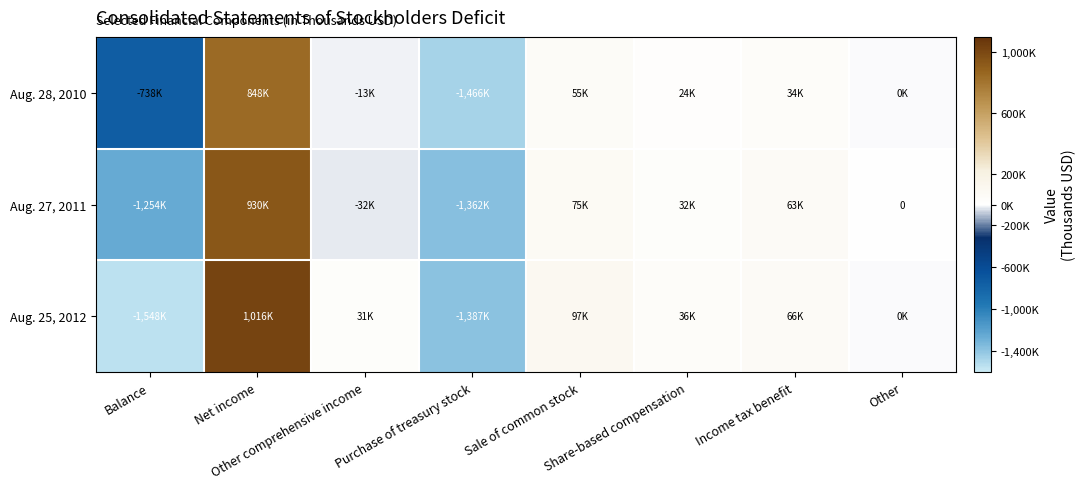

At Purchase of treasury stock, list the series in order from smallest to largest.

Aug. 28, 2010, Aug. 25, 2012, Aug. 27, 2011